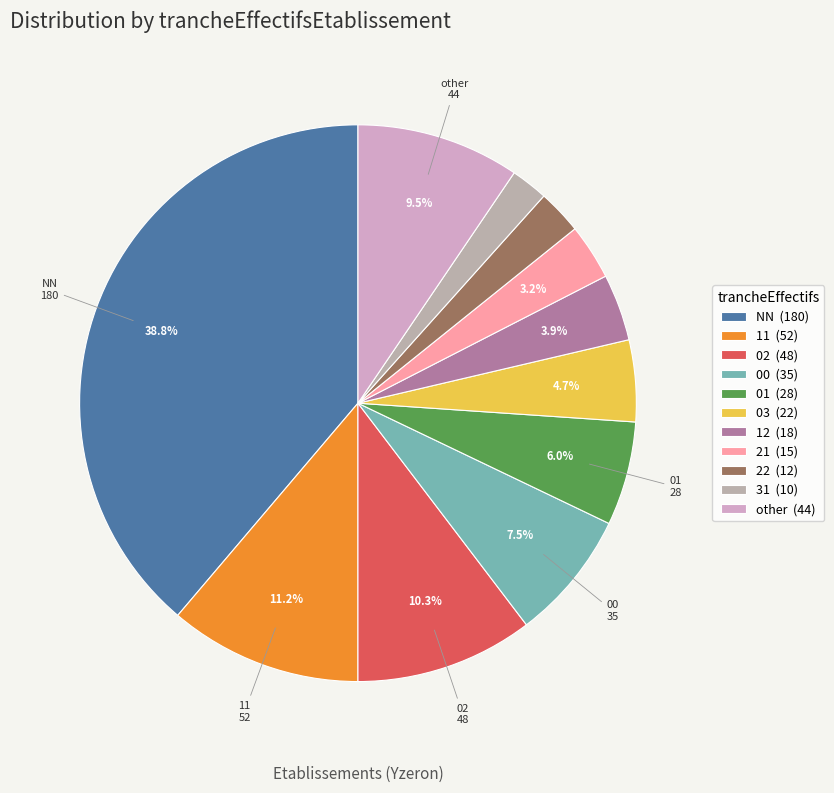

To the nearest percent, what portion does 12 represent?

4%